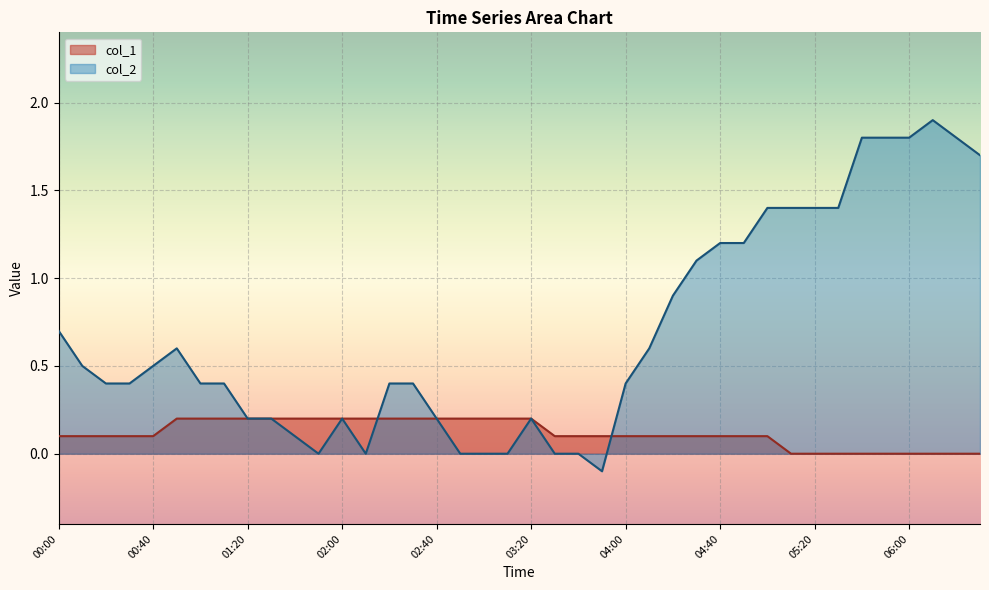

The col_1 series shows 0.2 at 03:10. True or false?

True